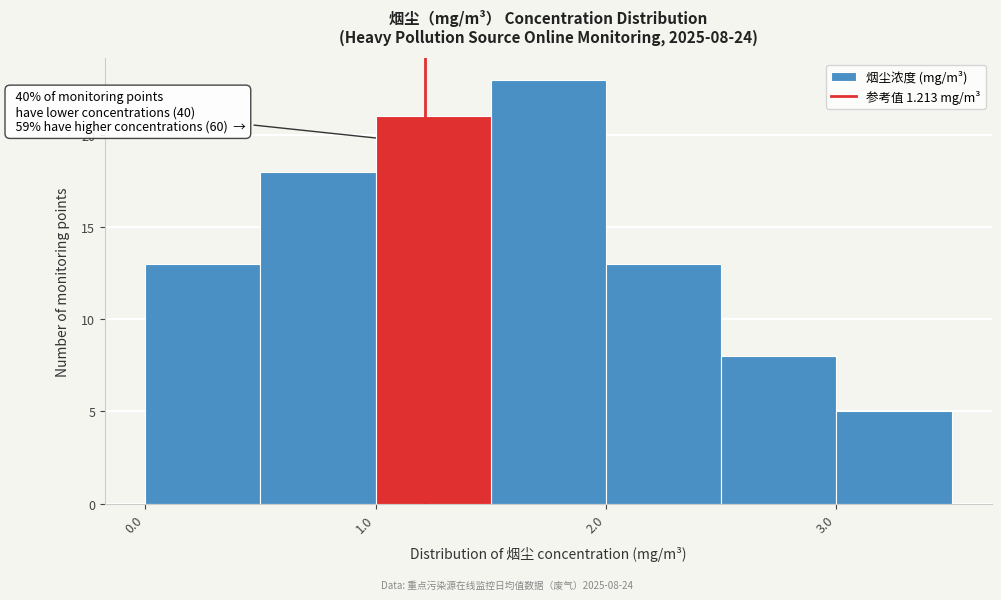

Over which range of the x-axis is the bar tallest?

1.5 to 2.0